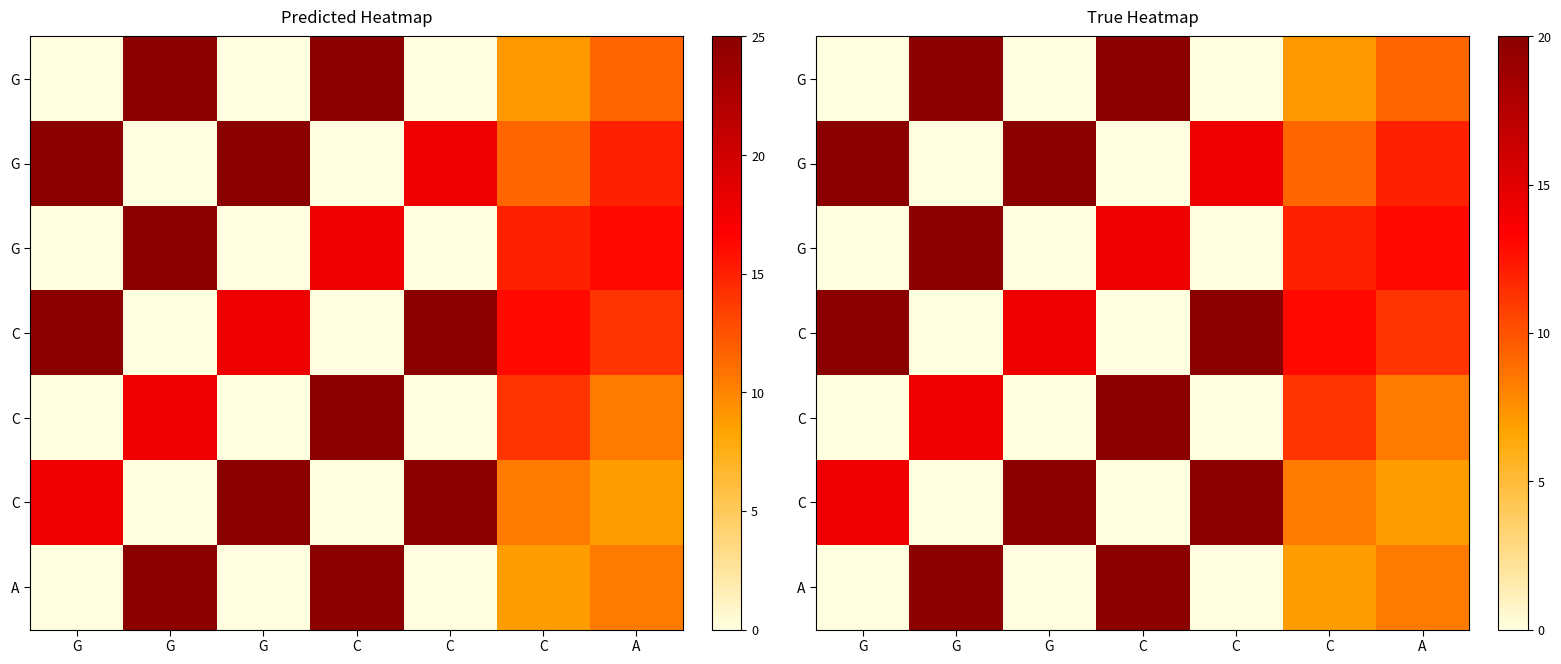

What is the maximum value shown in the chart?

20.0